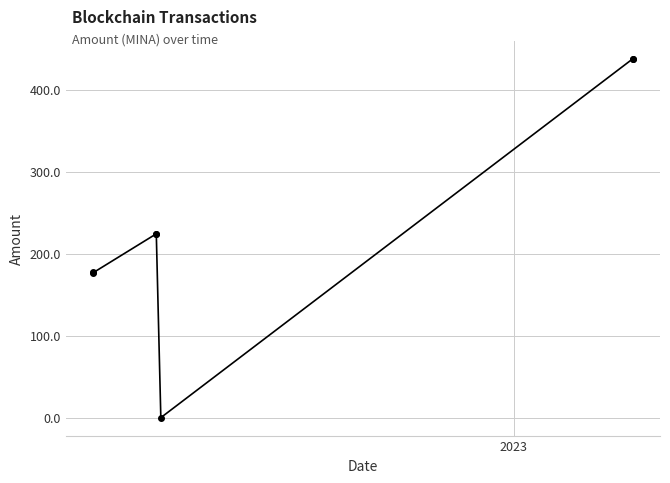

What is the value of the 7th point from the left?

437.6